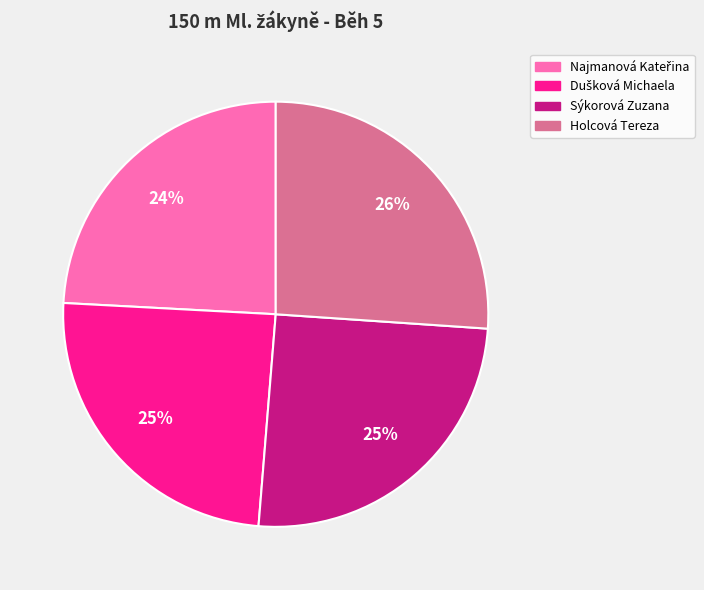

Is the sum of Holcová Tereza and Sýkorová Zuzana greater than half?

Yes